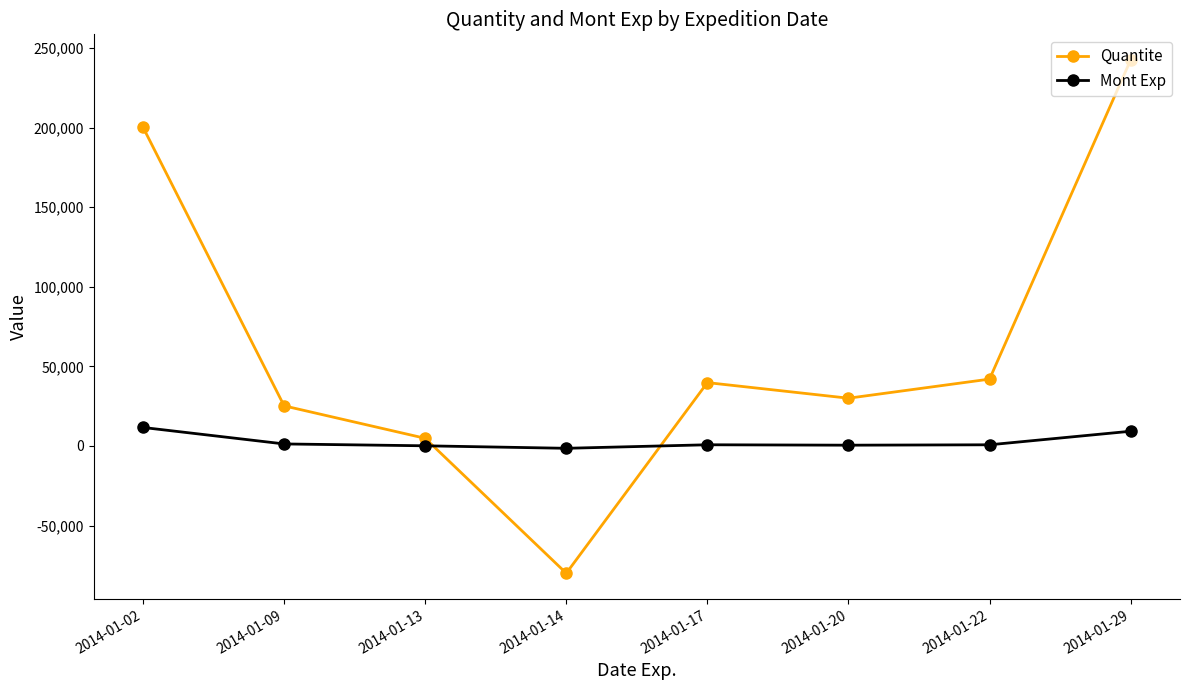

What is the maximum value for Mont Exp?

11615.1